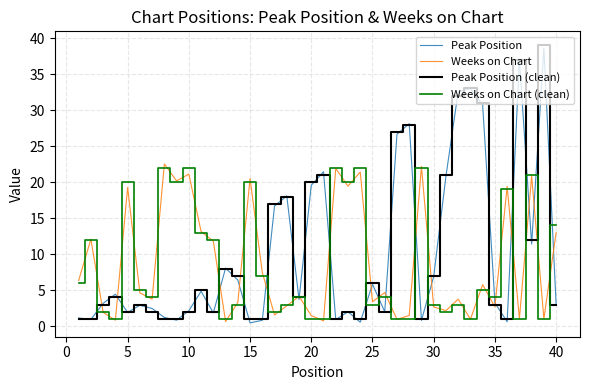

What is the lowest value of the Weeks on Chart (clean) series?

1.0